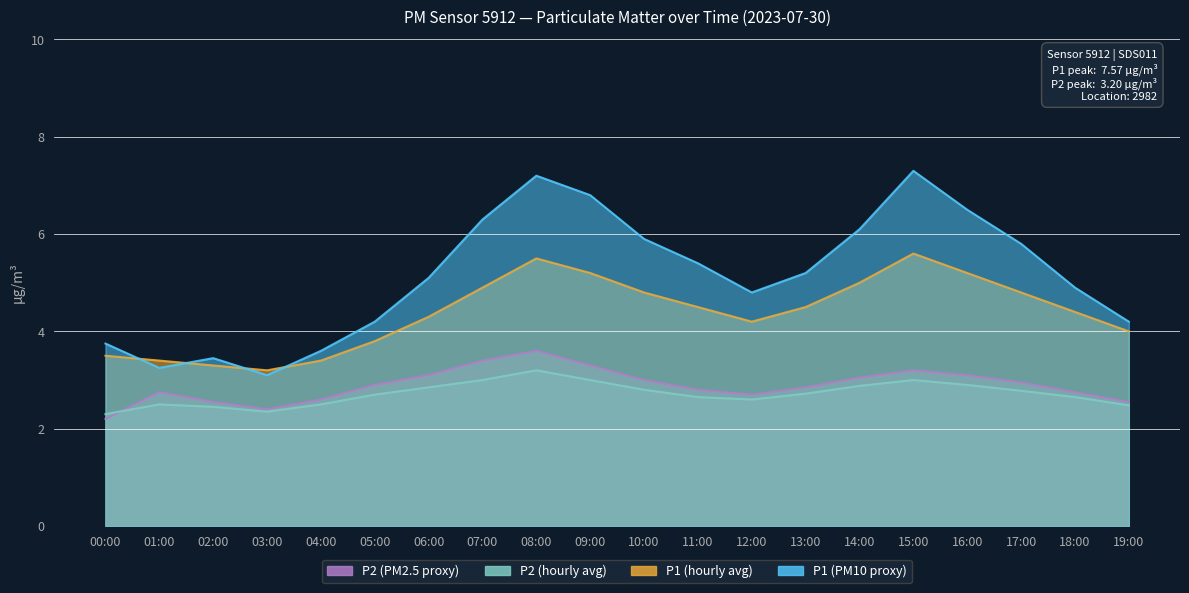

Reading right to left, extract all data points from this chart.

P1: 19:00=4.2	18:00=4.9	17:00=5.8	16:00=6.5	15:00=7.3	14:00=6.1	13:00=5.2	12:00=4.8	11:00=5.4	10:00=5.9	09:00=6.8	08:00=7.2	07:00=6.3	06:00=5.1	05:00=4.2	04:00=3.6	03:00=3.1	02:00=3.5	01:00=3.2	00:00=3.8
P2: 19:00=2.5	18:00=2.8	17:00=3.0	16:00=3.1	15:00=3.2	14:00=3.0	13:00=2.9	12:00=2.7	11:00=2.8	10:00=3.0	09:00=3.3	08:00=3.6	07:00=3.4	06:00=3.1	05:00=2.9	04:00=2.6	03:00=2.4	02:00=2.5	01:00=2.8	00:00=2.2
P1_avg: 19:00=4.0	18:00=4.4	17:00=4.8	16:00=5.2	15:00=5.6	14:00=5.0	13:00=4.5	12:00=4.2	11:00=4.5	10:00=4.8	09:00=5.2	08:00=5.5	07:00=4.9	06:00=4.3	05:00=3.8	04:00=3.4	03:00=3.2	02:00=3.3	01:00=3.4	00:00=3.5
P2_avg: 19:00=2.5	18:00=2.6	17:00=2.8	16:00=2.9	15:00=3.0	14:00=2.9	13:00=2.7	12:00=2.6	11:00=2.6	10:00=2.8	09:00=3.0	08:00=3.2	07:00=3.0	06:00=2.9	05:00=2.7	04:00=2.5	03:00=2.4	02:00=2.5	01:00=2.5	00:00=2.3